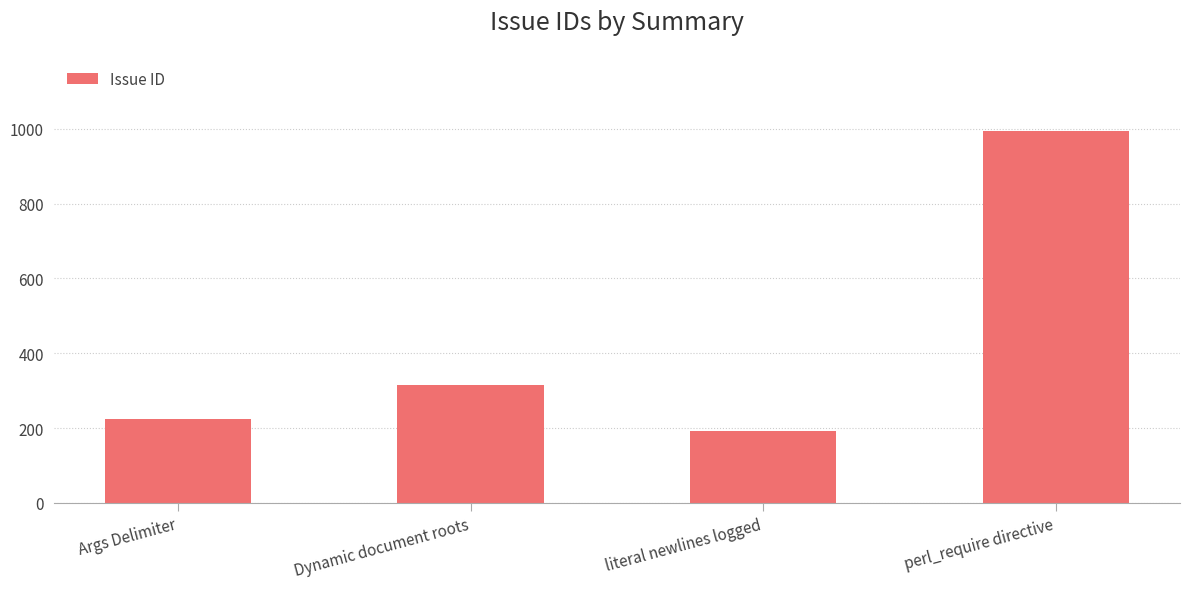

What is the sum of the values at Args Delimiter and literal newlines logged?

415